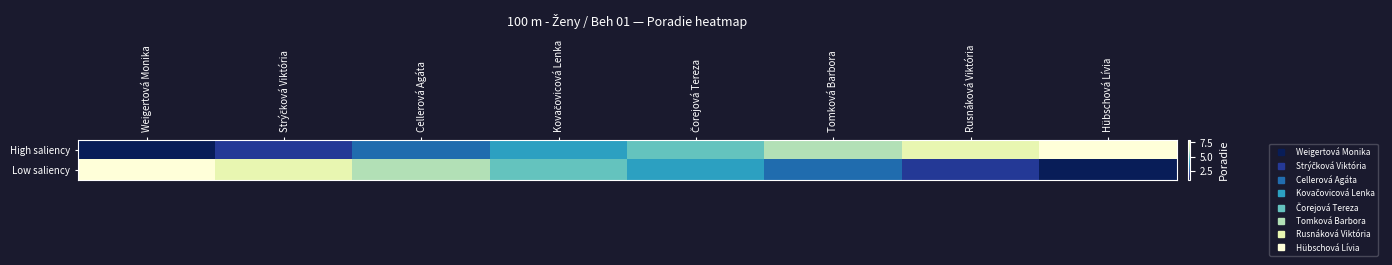

Which label corresponds to the largest value in the chart?

Hübschová Lívia